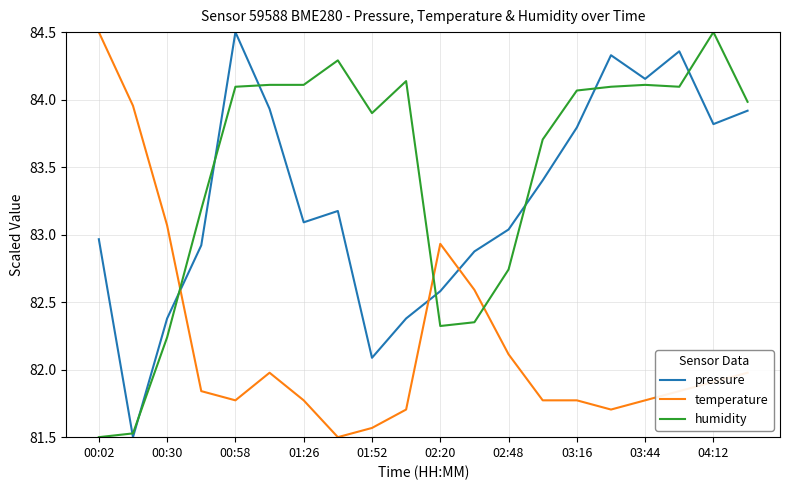

What is the greatest value displayed?

84.5